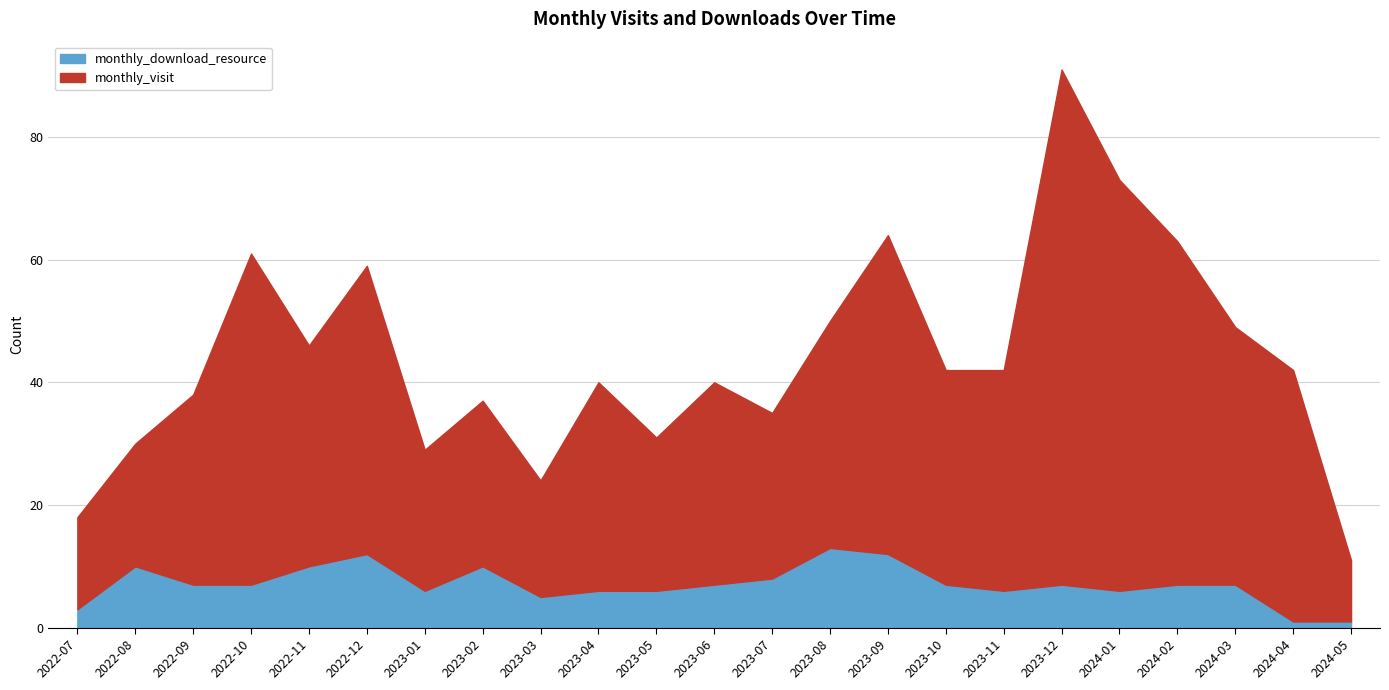

In monthly_visit, how many points are higher than both neighbors (excluding endpoints)?

7